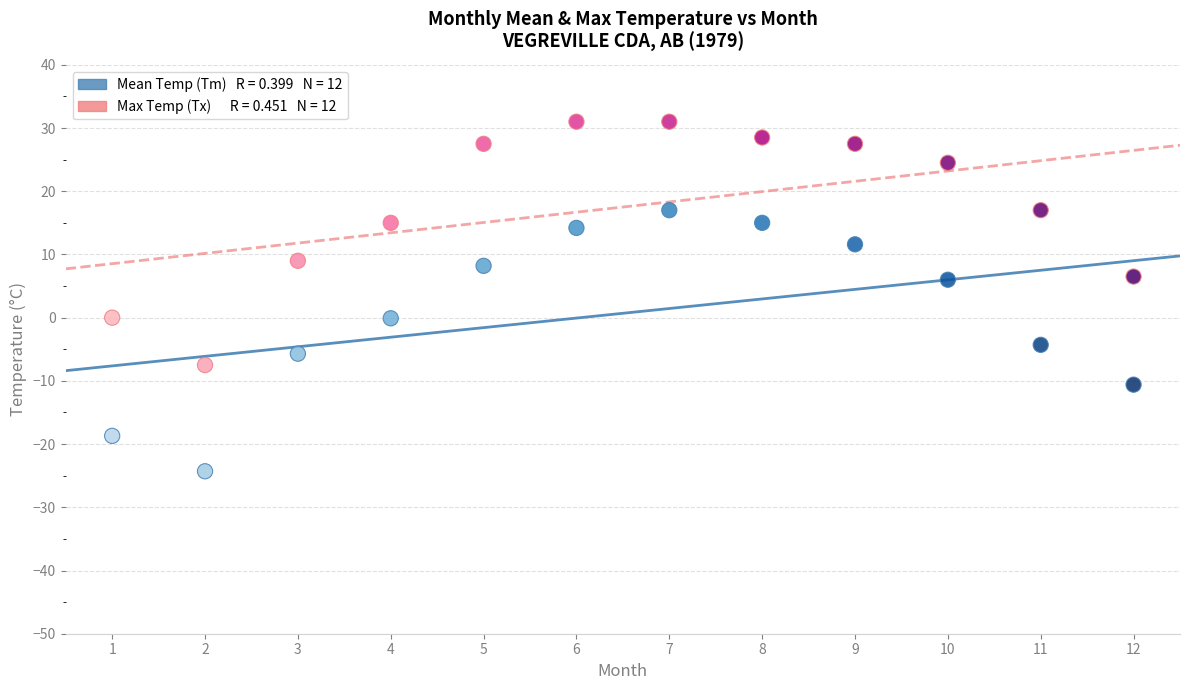

Across all data points, what is the range of X values (max minus min)?

11.0